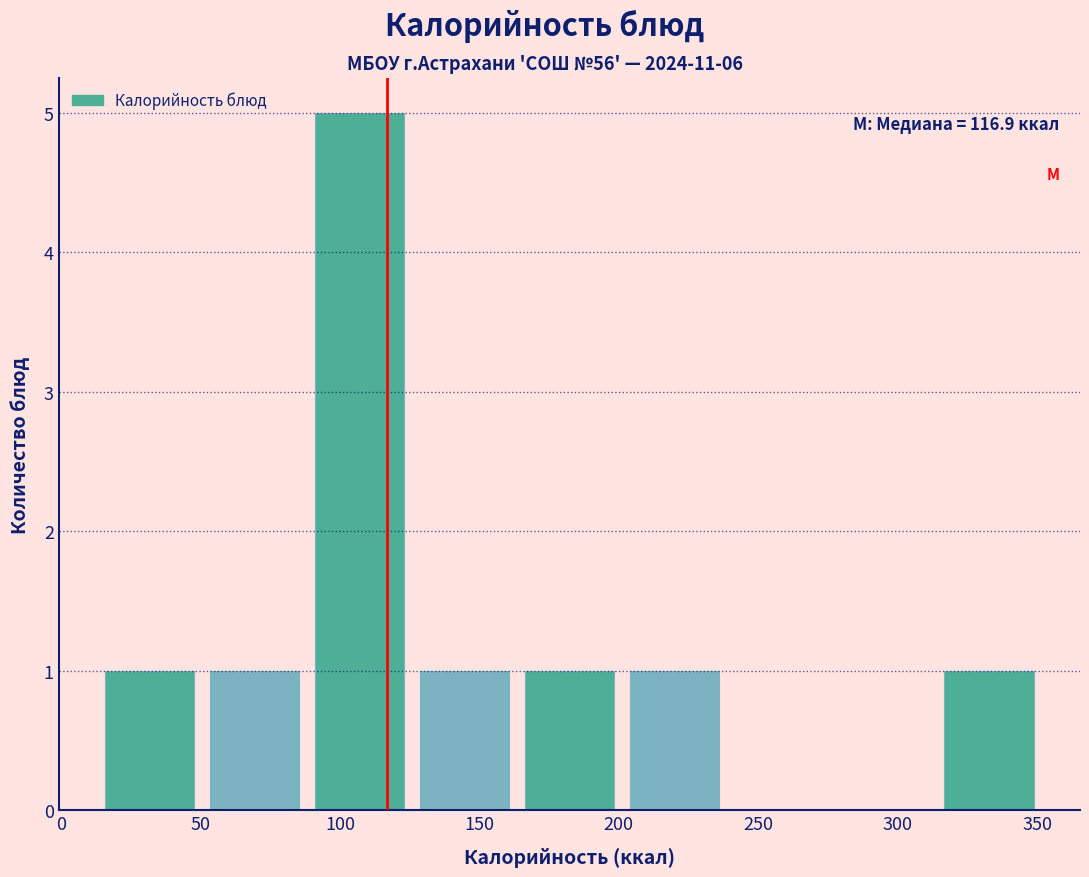

Over which range of the x-axis is the bar tallest?

90 to 130